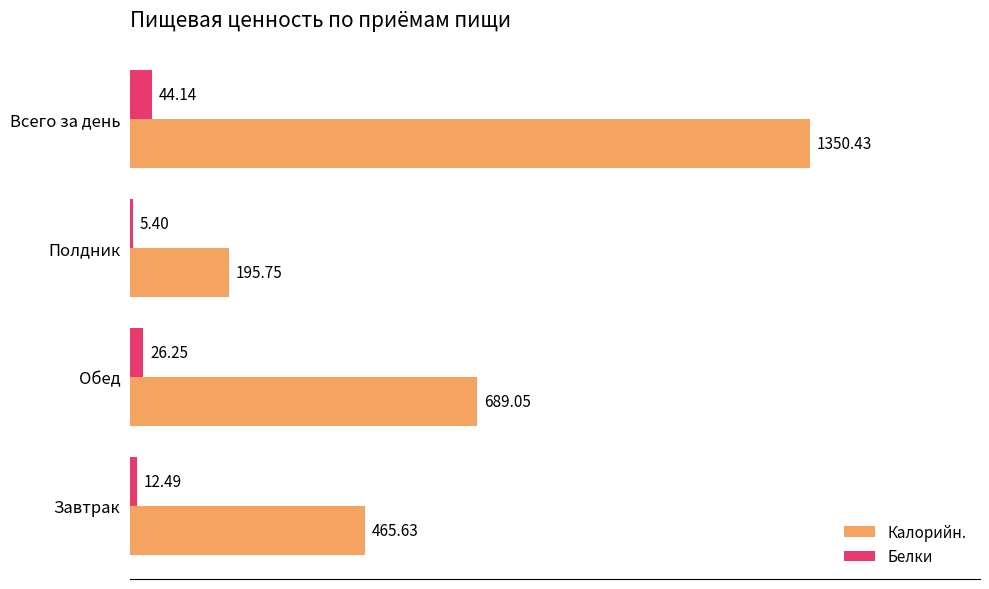

What is the maximum value shown in the chart?

1350.4